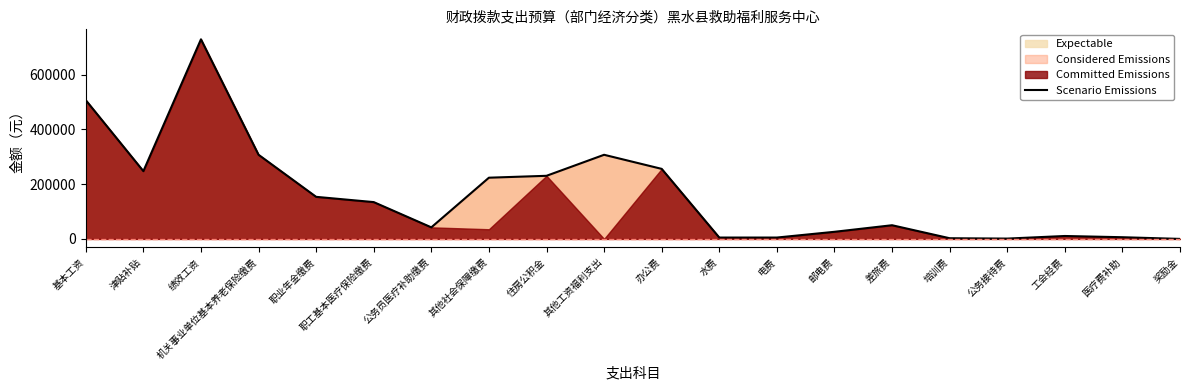

Reading left to right, transcribe all the data shown in this chart.

506856.0	247590.0	729100.0	307389.8	153694.9	134483.0	42240.0	223621.0	230542.3	307320.0	255863.0	5000.0	5000.0	26000.0	50000.0	2500.0	1200.0	10687.0	6200.0	60.0